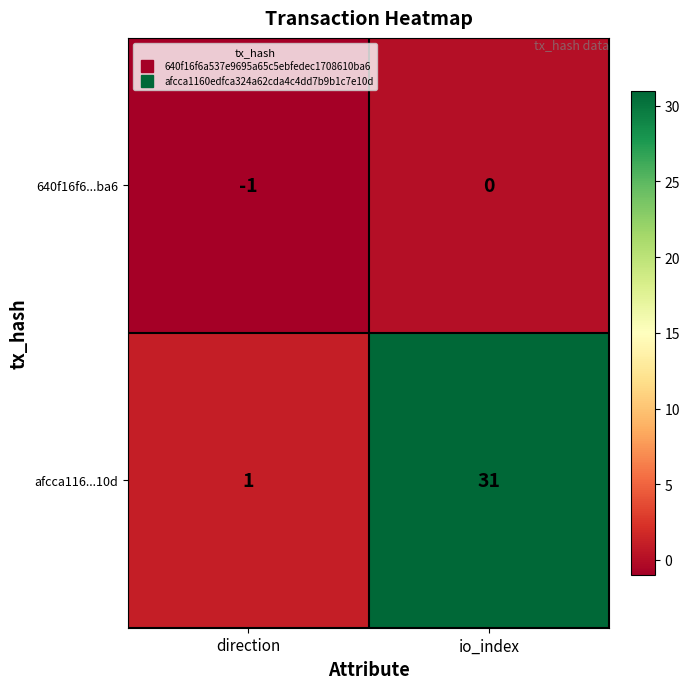

Reading right to left, what are all the values shown in this chart?

640f16f6...ba6: 0	-1
afcca116...10d: 31	1